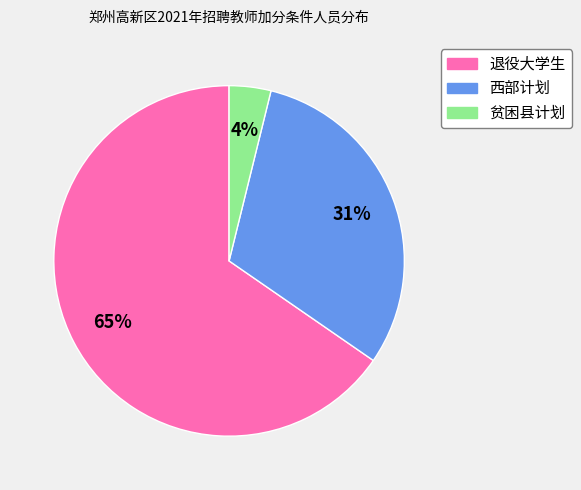

The 退役大学生 slice represents 54% of the pie. True or false?

False